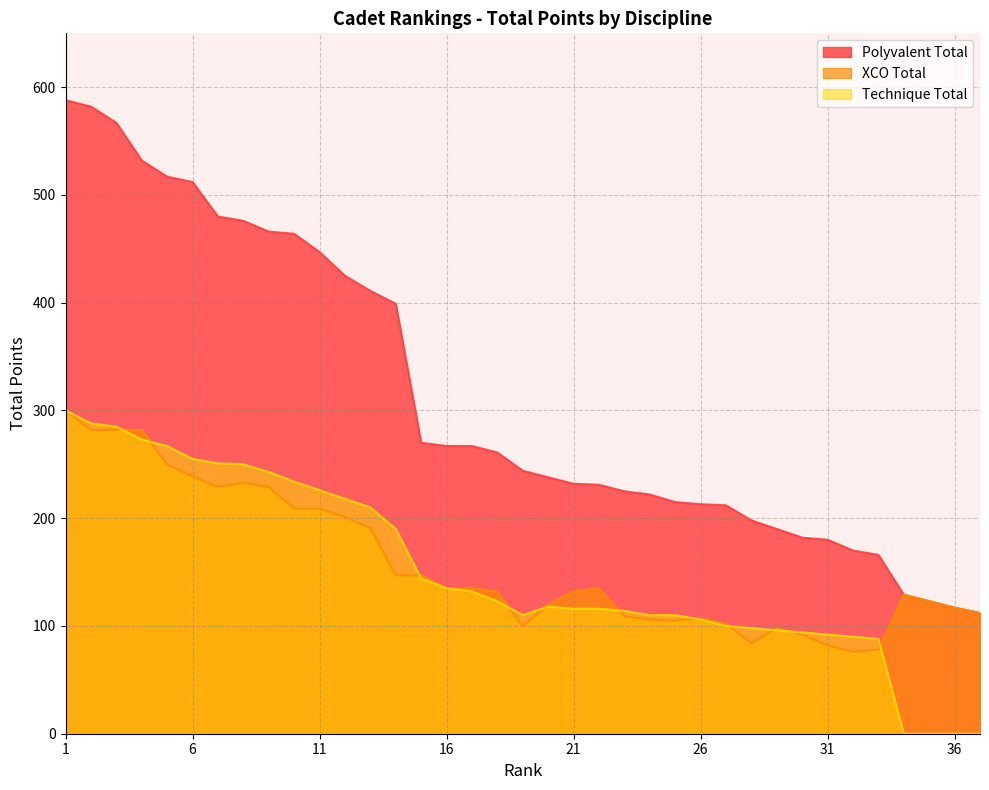

Rank the categories by Technique Total value from lowest to highest.

34, 35, 36, 37, 33, 32, 31, 30, 29, 28, 27, 26, 19, 24, 25, 23, 21, 22, 20, 18, 17, 16, 15, 14, 13, 12, 11, 10, 9, 8, 7, 6, 5, 4, 3, 2, 1